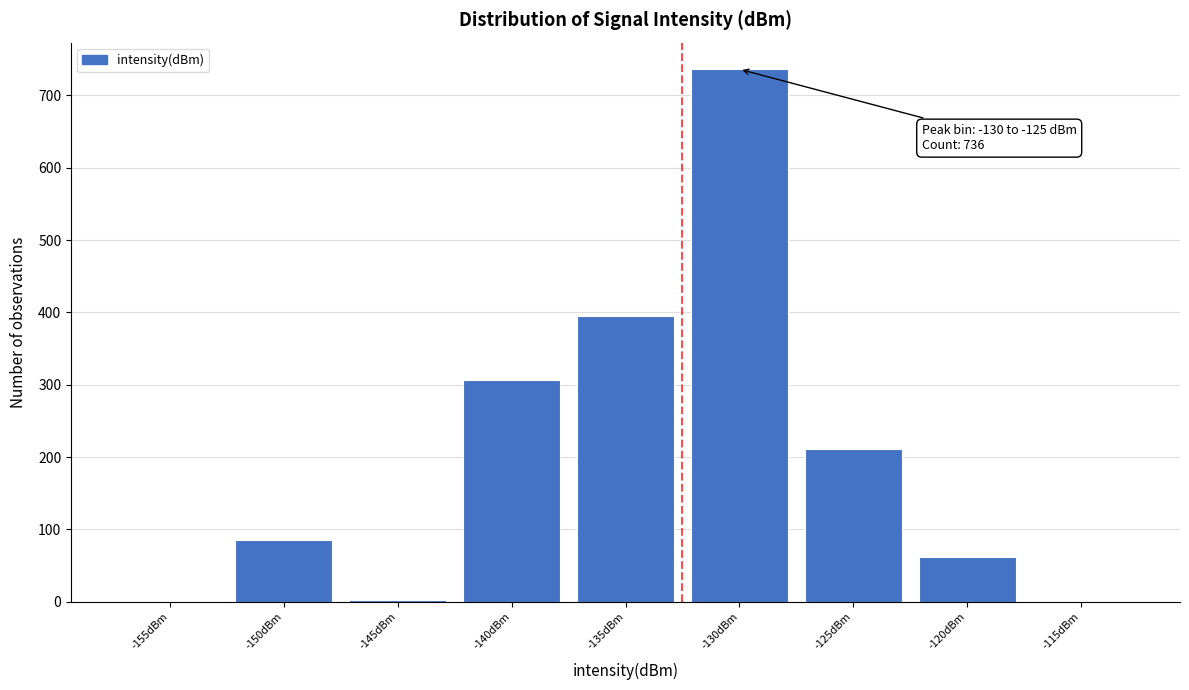

What is the sum of all values?

1800